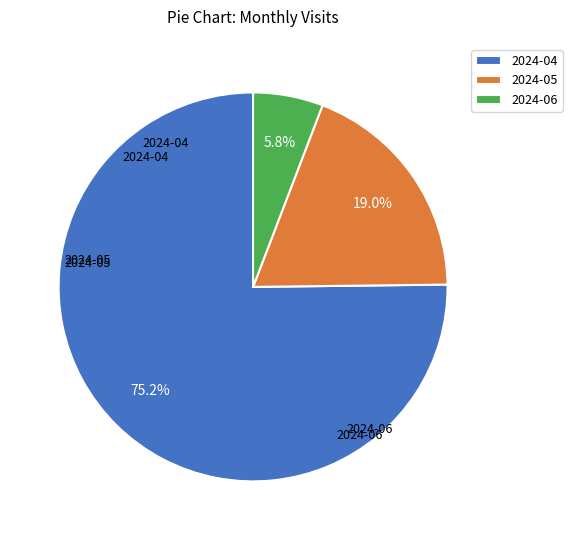

What percentage is the 2024-06 slice, to the nearest percent?

6%